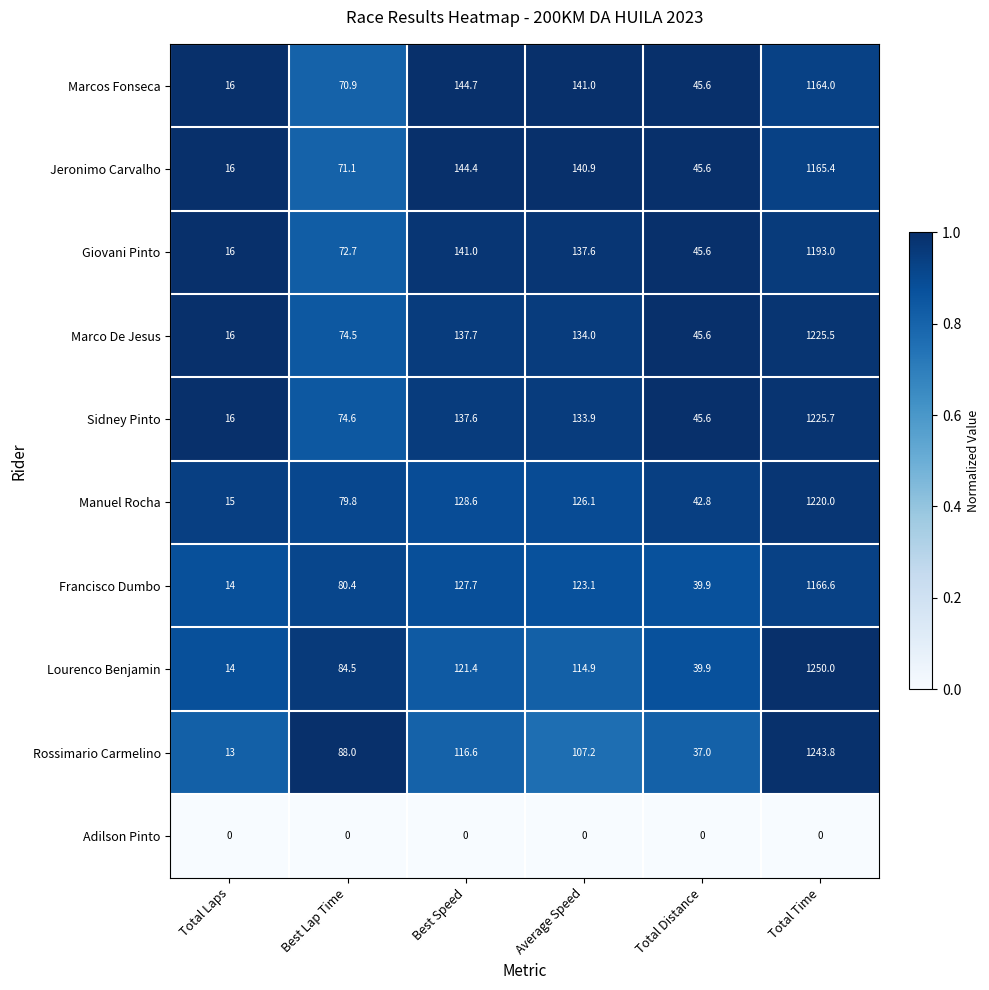

Which series has the largest total across all categories?

Sidney Pinto